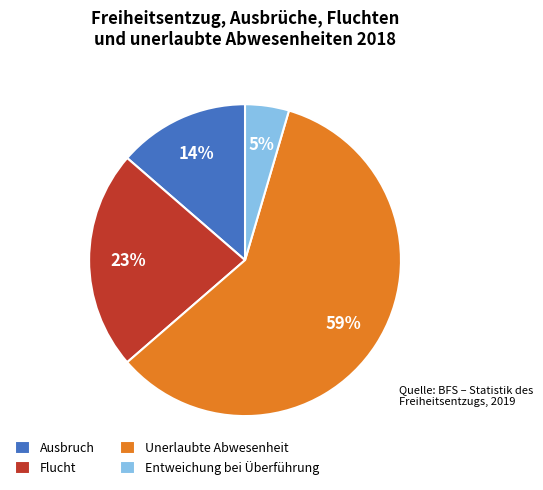

Which slice is the smallest?

Entweichung bei Überführung